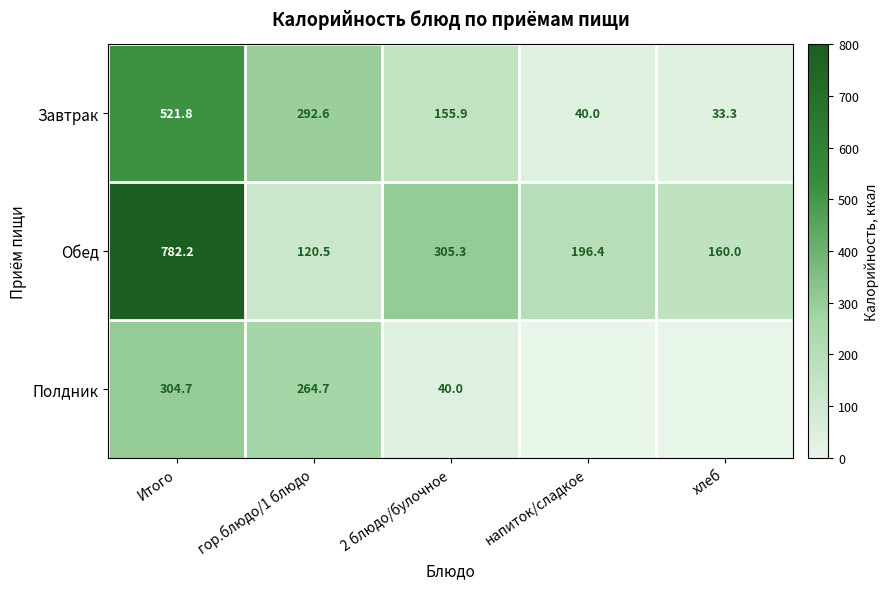

The value of Полдник at гор.блюдо/1 блюдо is 404.1. True or false?

False